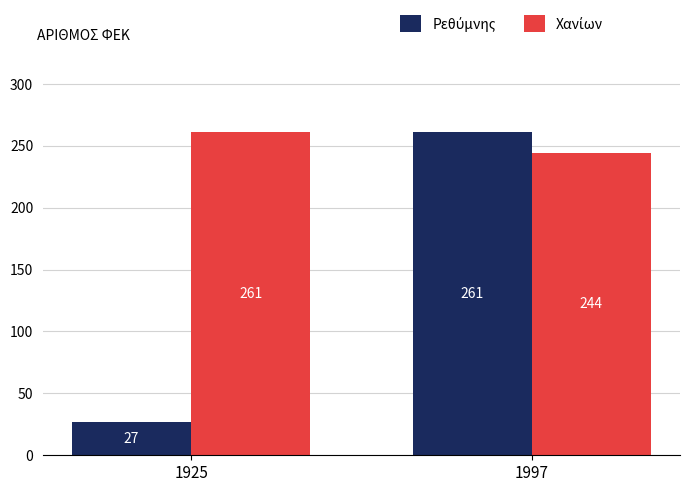

What is the greatest value displayed?

261